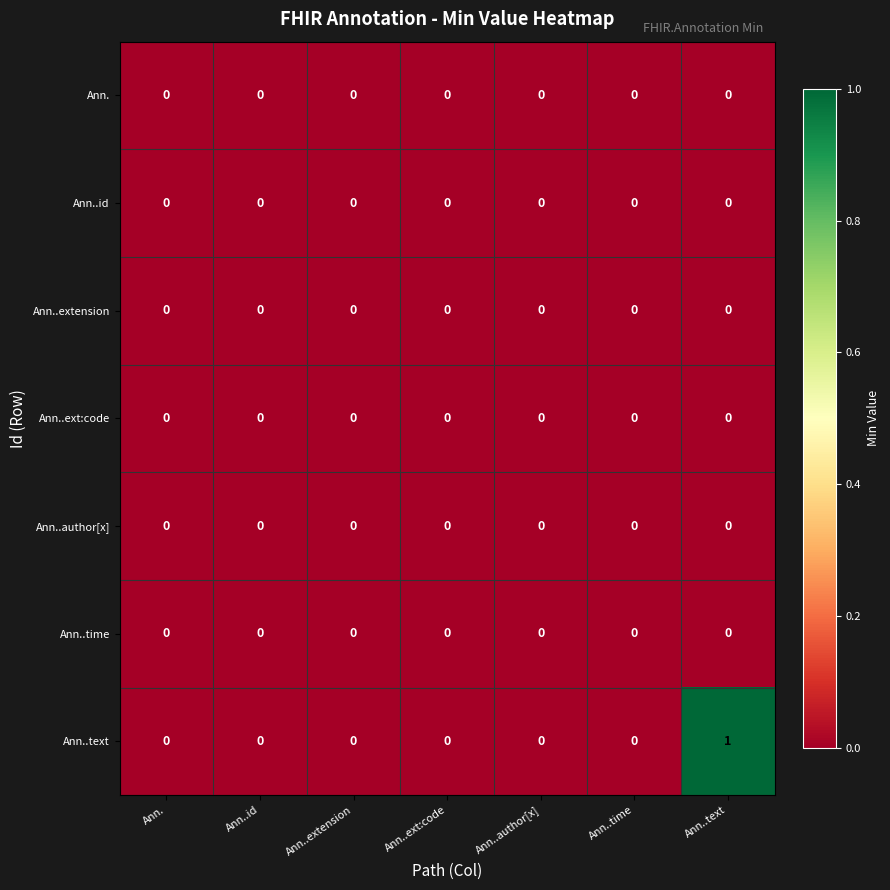

Which series has the largest total across all categories?

Ann..text